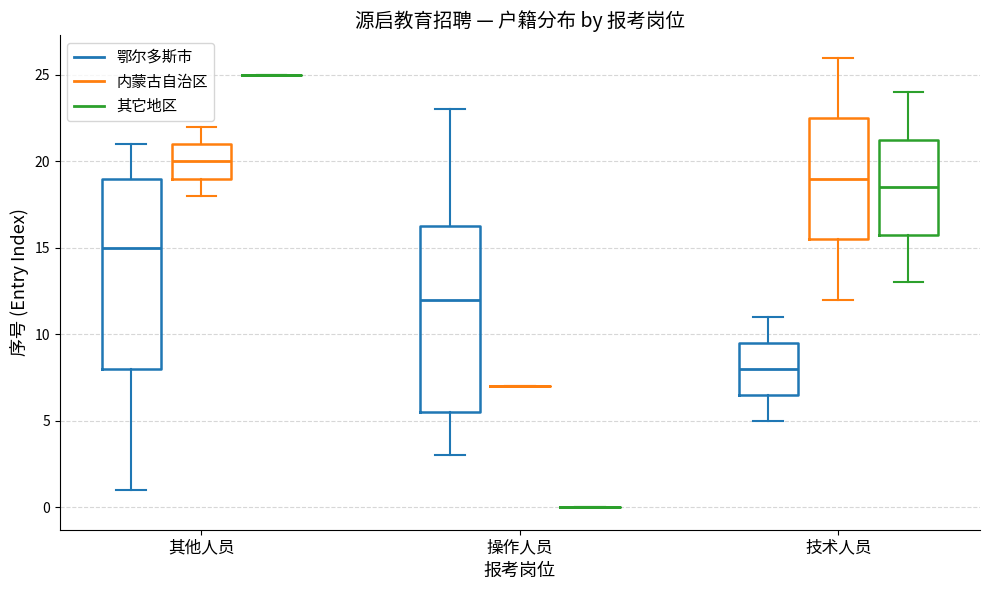

Reading left to right, transcribe this box plot: for each box, give where its median line is, the range the box spans, and where its two whiskers end, as read against the y-axis. The values are not printed on the chart, so give them approximately, as read against the axis.

其他人员 (鄂尔多斯市): median 15.0, box 8.0 to 19.0, whiskers 1.0 to 21.0
其他人员 (内蒙古自治区): median 20.0, box 19.0 to 21.0, whiskers 18.0 to 22.0
其他人员 (其它地区): box collapsed to a line at 25.0, whiskers 25.0 to 25.0
操作人员 (鄂尔多斯市): median 12.0, box 5.5 to 16.5, whiskers 3.0 to 23.0
操作人员 (内蒙古自治区): box collapsed to a line at 7.0, whiskers 7.0 to 7.0
操作人员 (其它地区): box collapsed to a line at 0.0, whiskers 0.0 to 0.0
技术人员 (鄂尔多斯市): median 8.0, box 6.5 to 9.5, whiskers 5.0 to 11.0
技术人员 (内蒙古自治区): median 19.0, box 15.5 to 22.5, whiskers 12.0 to 26.0
技术人员 (其它地区): median 18.5, box 16.0 to 21.5, whiskers 13.0 to 24.0